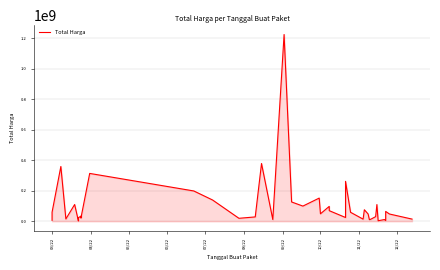

What is the value of the 37th point from the left?

5093000